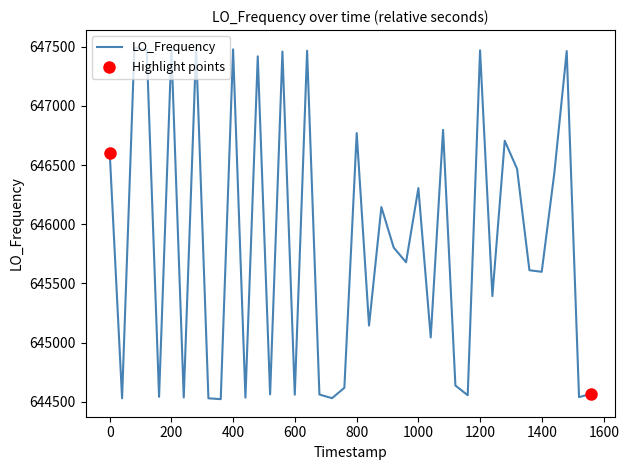

What is the minimum value shown in the chart?

644521.9